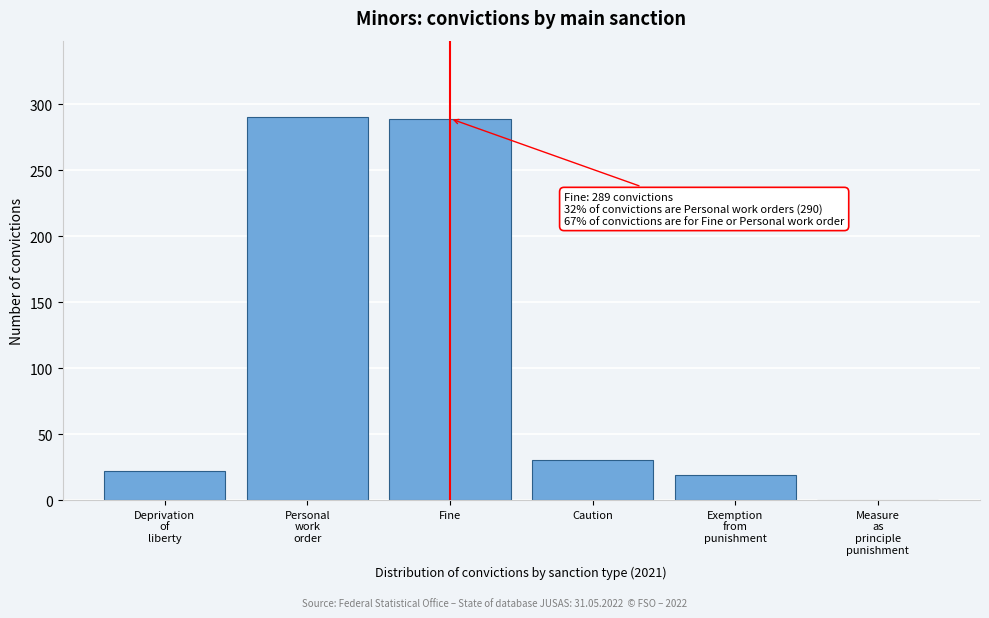

What is the maximum value shown in the chart?

290